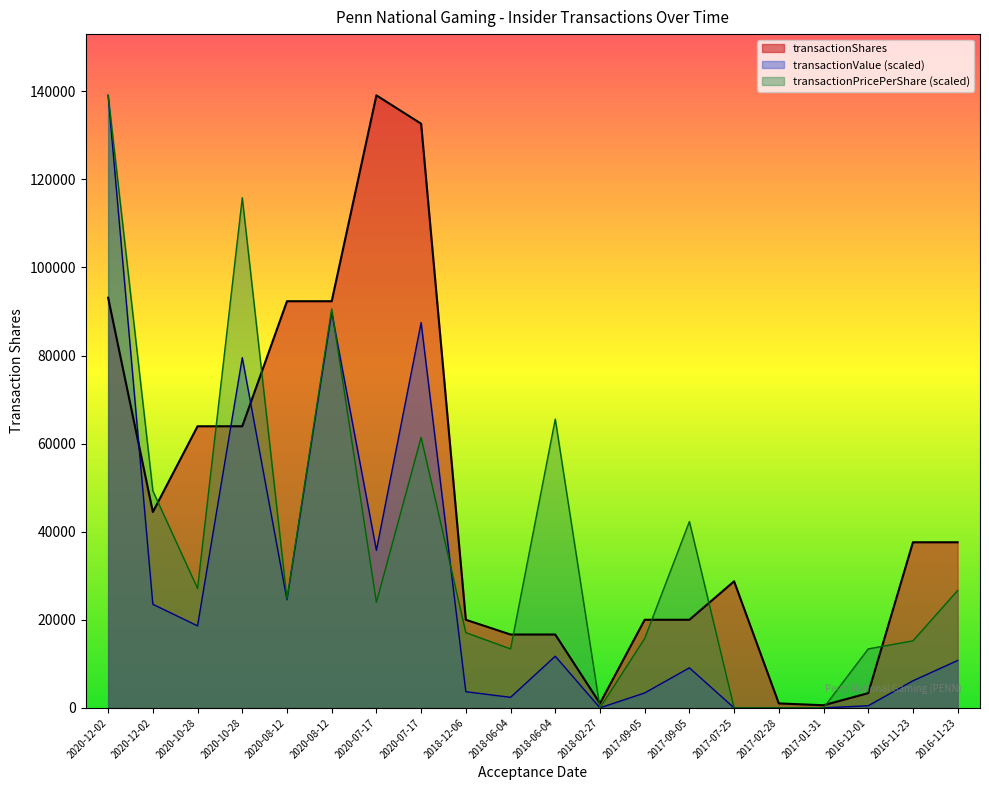

What is the spread (max minus min) of values at 2016-11-23?

31455.0